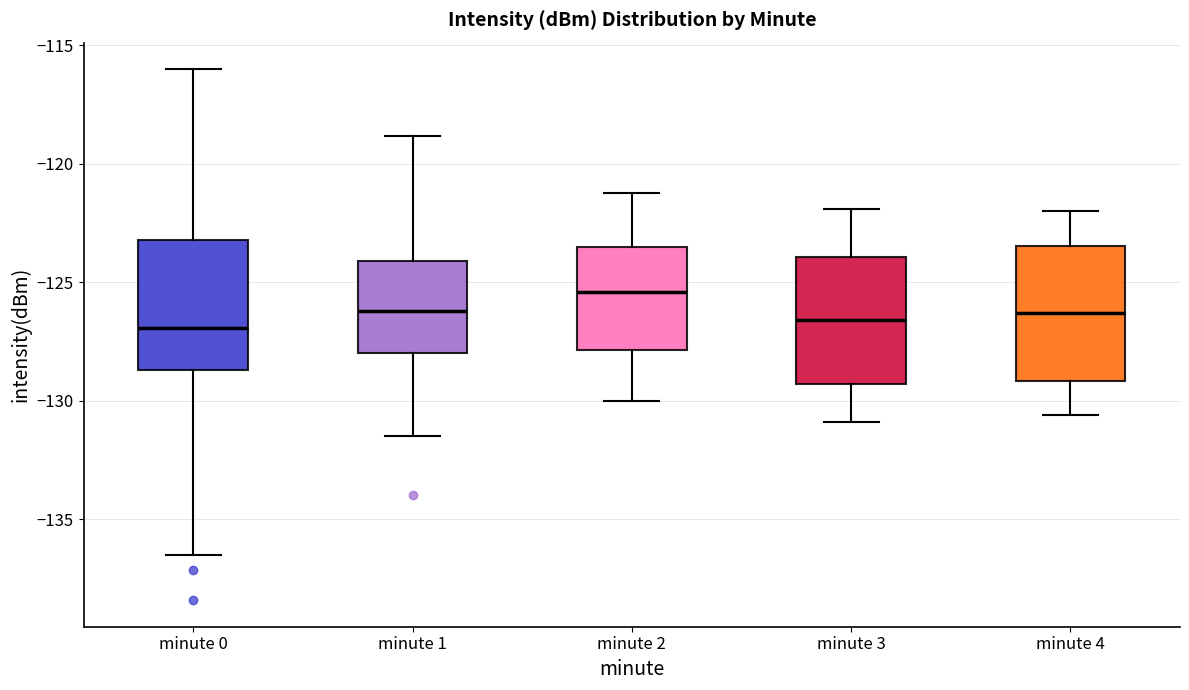

Reading left to right, read every box against the y-axis: the position of its median line, the range the box covers, and the ends of its whiskers. The values are not printed on the chart, so give them approximately, as read against the axis.

minute 0: median -127.0, box -128.5 to -123.0, whiskers -136.5 to -116.0
minute 1: median -126.0, box -128.0 to -124.0, whiskers -131.5 to -119.0
minute 2: median -125.5, box -128.0 to -123.5, whiskers -130.0 to -121.0
minute 3: median -126.5, box -129.5 to -124.0, whiskers -131.0 to -122.0
minute 4: median -126.5, box -129.0 to -123.5, whiskers -130.5 to -122.0